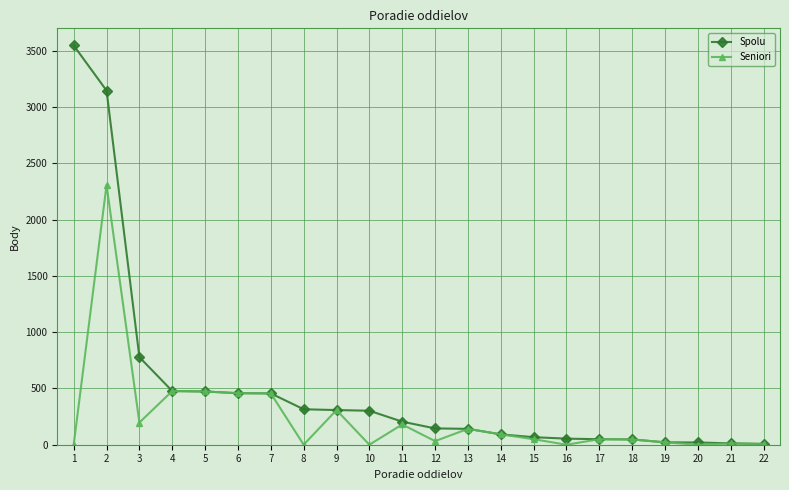

Count the number of categories in the chart.

22